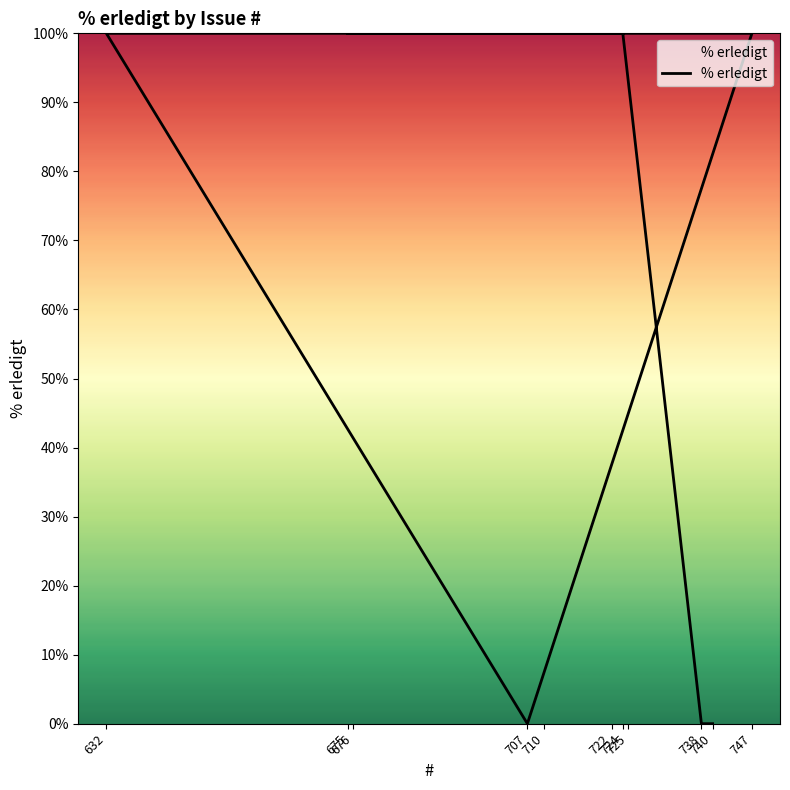

Rank the categories by value from highest to lowest.

724, 632, 747, 725, 722, 710, 676, 675, 740, 738, 707